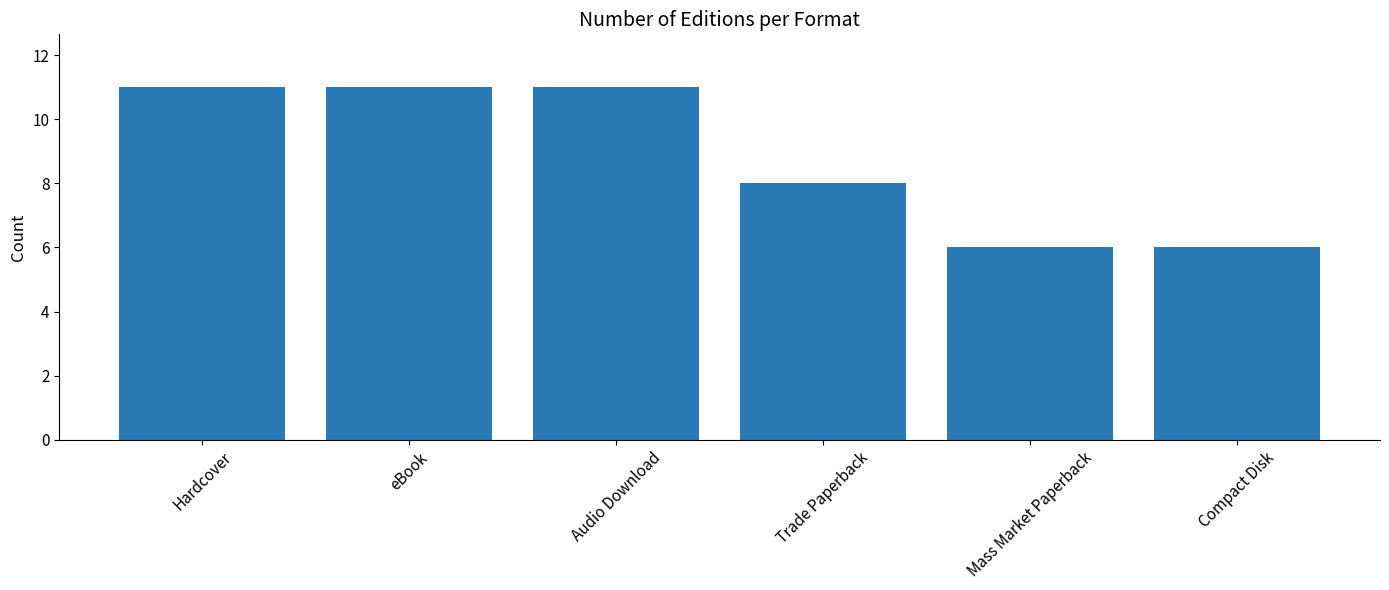

What is the value of the 3rd bar from the left?

11